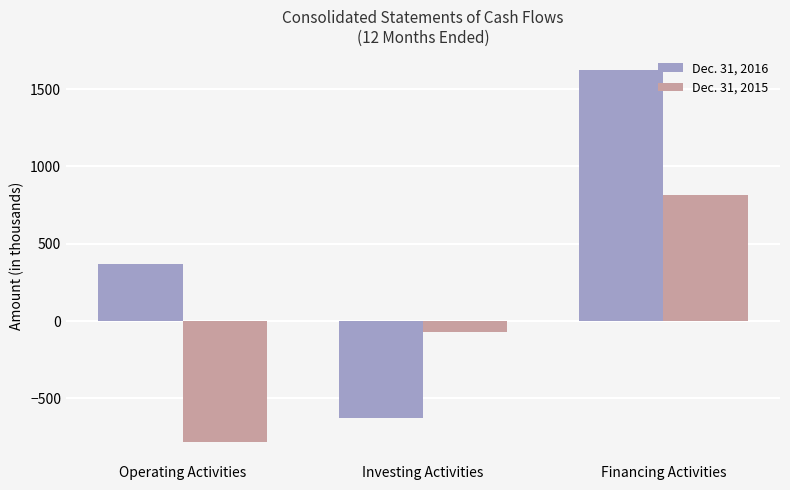

Rank the series by their average value, from highest to lowest.

Dec. 31, 2016, Dec. 31, 2015